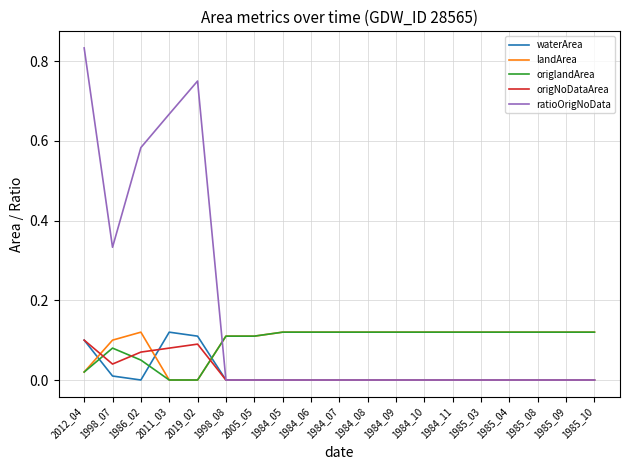

Is it true that landArea equals 0.1 at 1998_07?

True